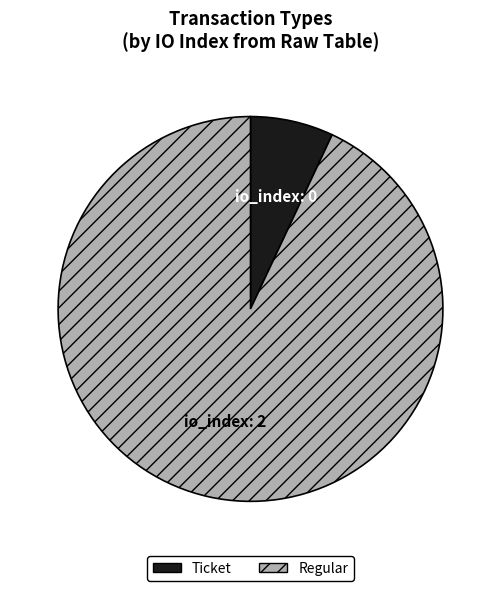

Which slice represents more than half of the pie?

Regular